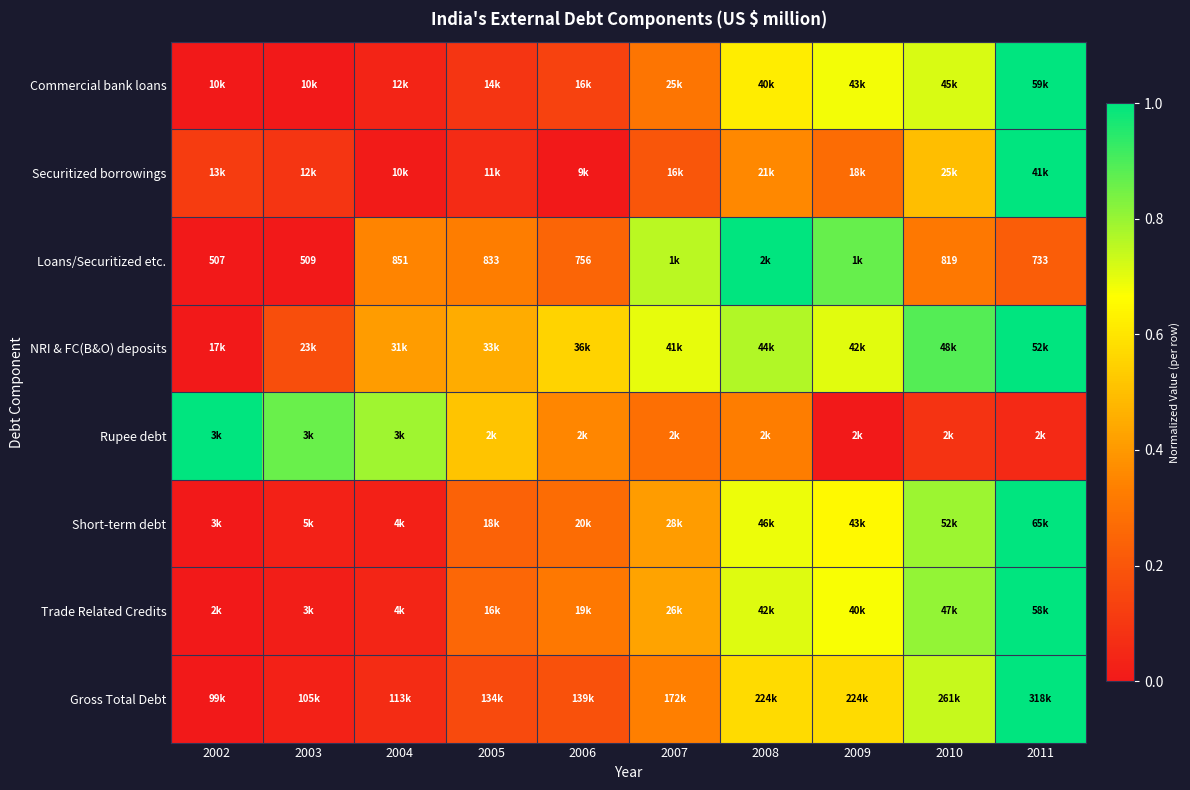

At how many categories does at least one series exceed 0?

10